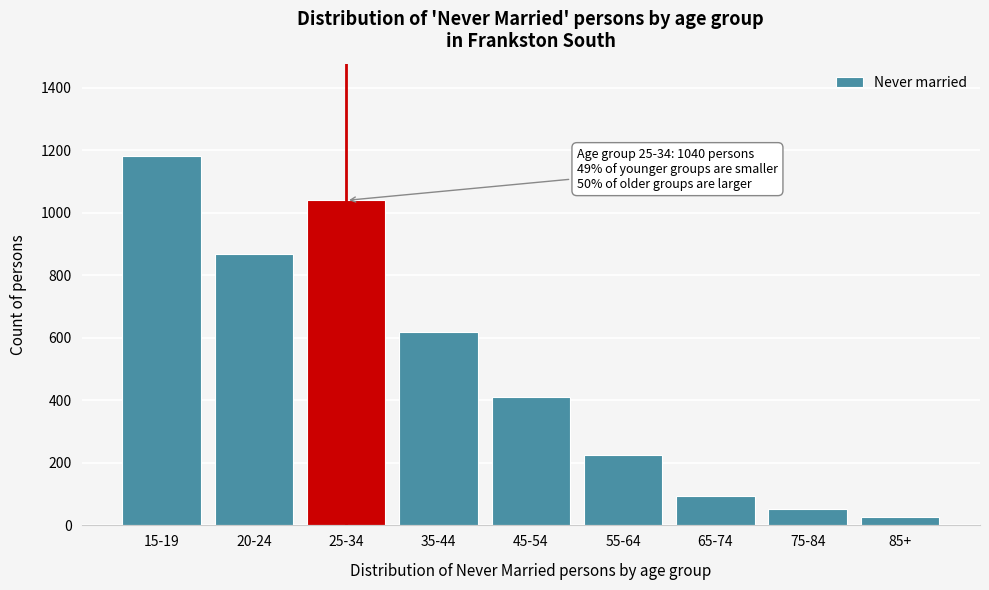

Reading left to right, what are all the values shown in this chart?

15-19=1182	20-24=870	25-34=1040	35-44=618	45-54=412	55-64=226	65-74=93	75-84=51	85+=27